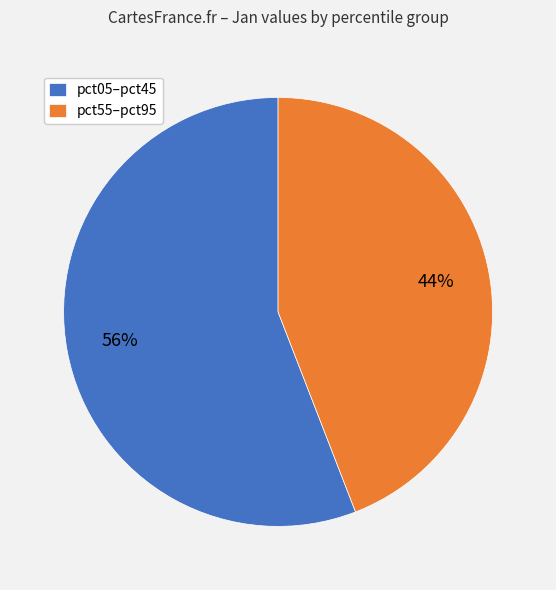

What percentage is the pct05–pct45 slice, to the nearest percent?

56%